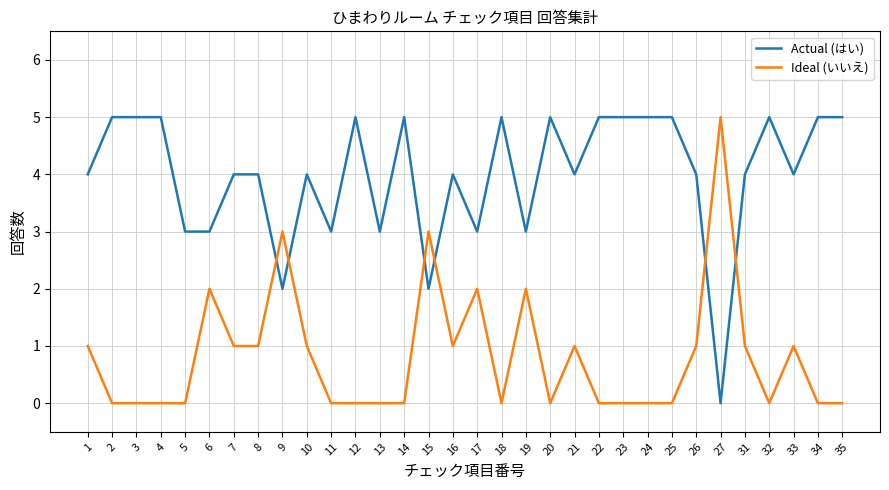

Is it true that Actual (はい) equals 5 at 23?

True